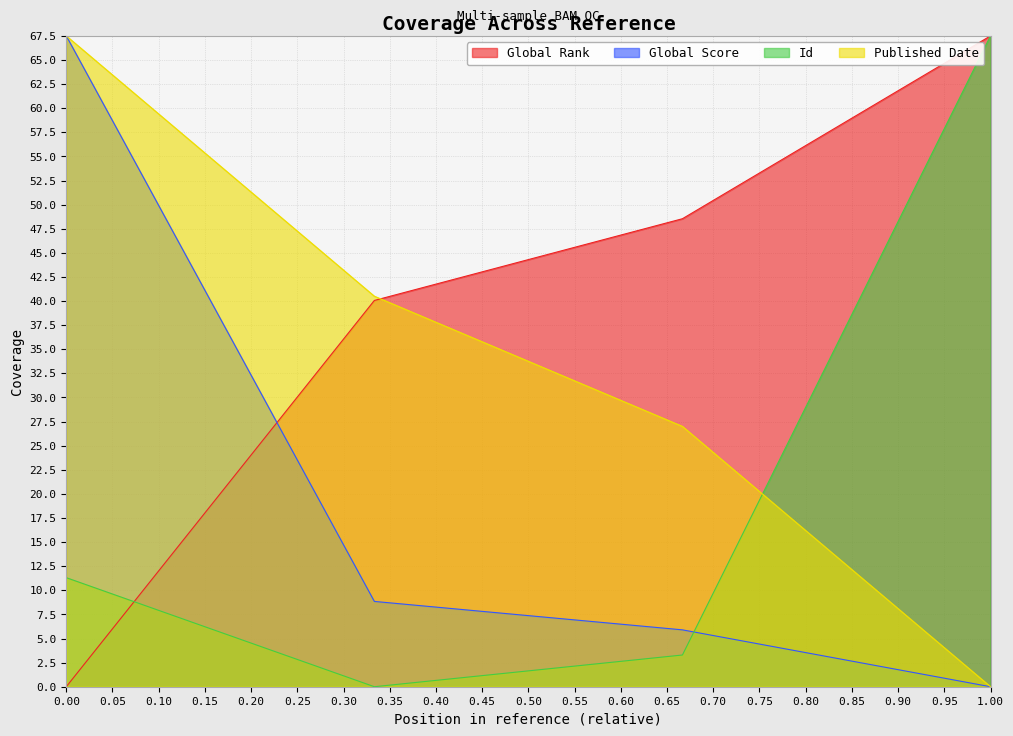

What is the maximum value shown in the chart?

67.5